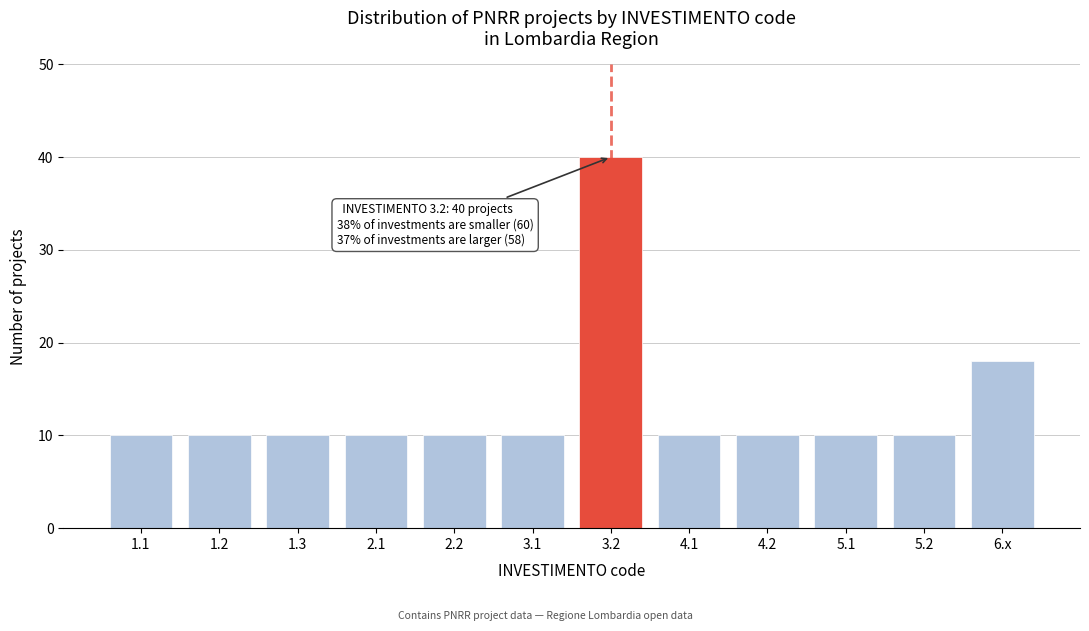

Reading left to right, list all the values displayed in this chart.

10	10	10	10	10	10	40	10	10	10	10	18